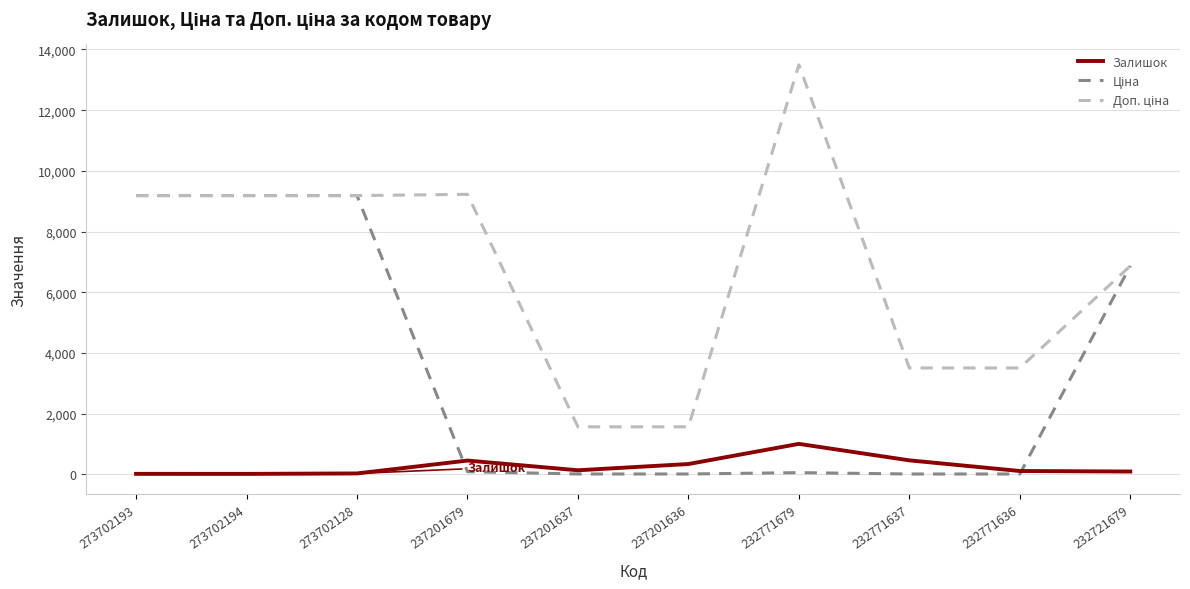

What is the maximum value for Залишок?

1008.0